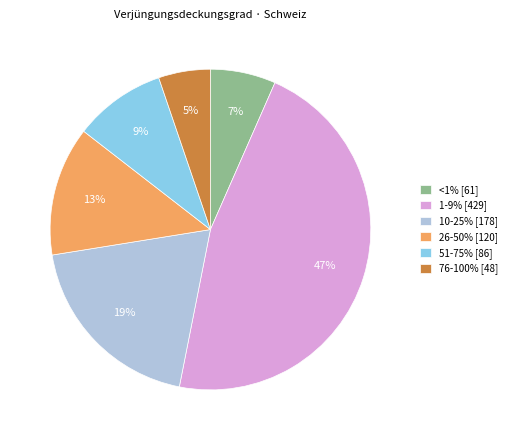

How many slices are in this pie chart?

6